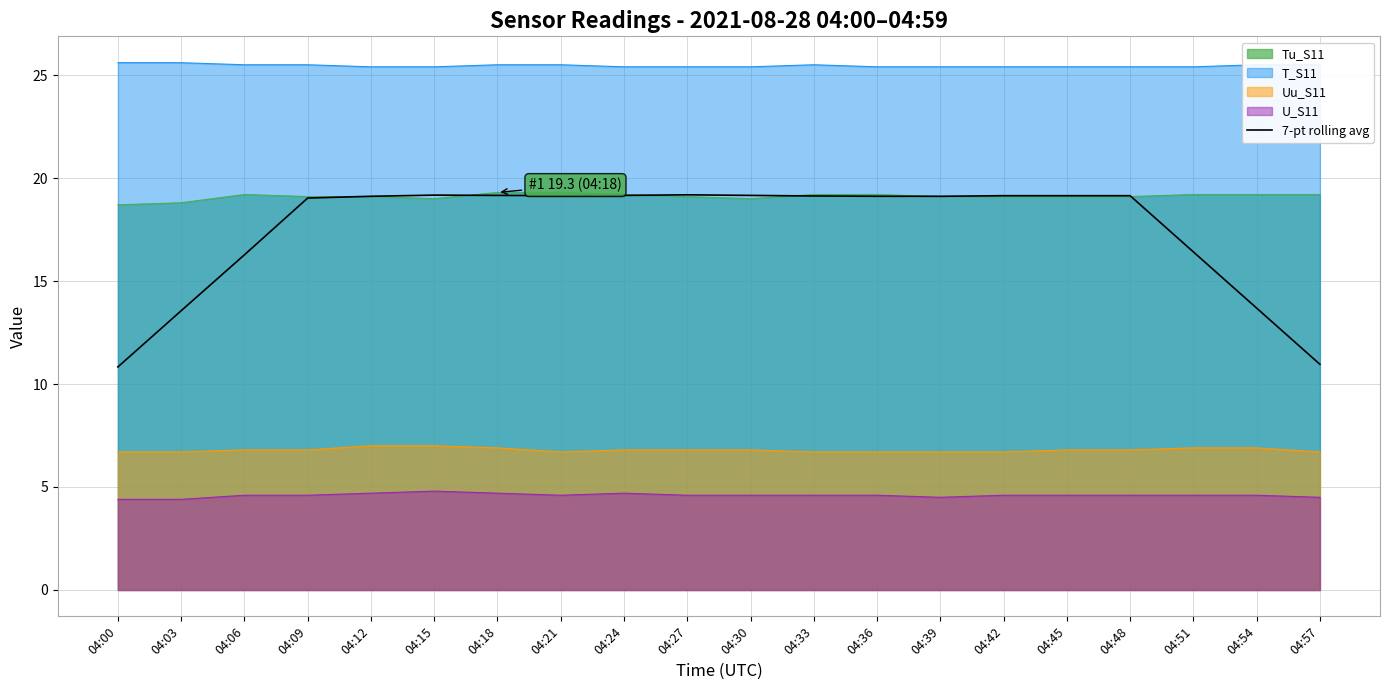

Which label corresponds to the smallest value in the chart?

04:00